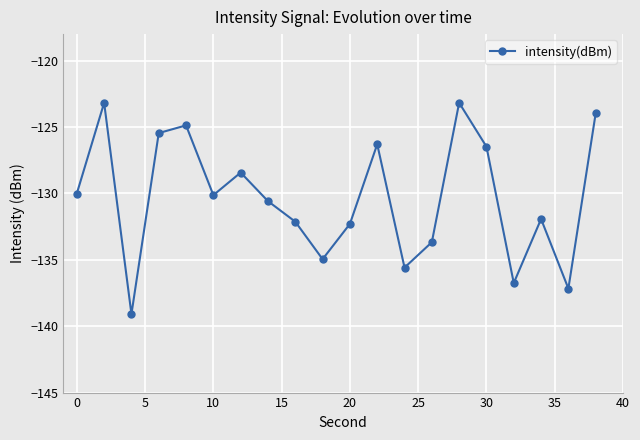

What is the greatest value displayed?

-123.2